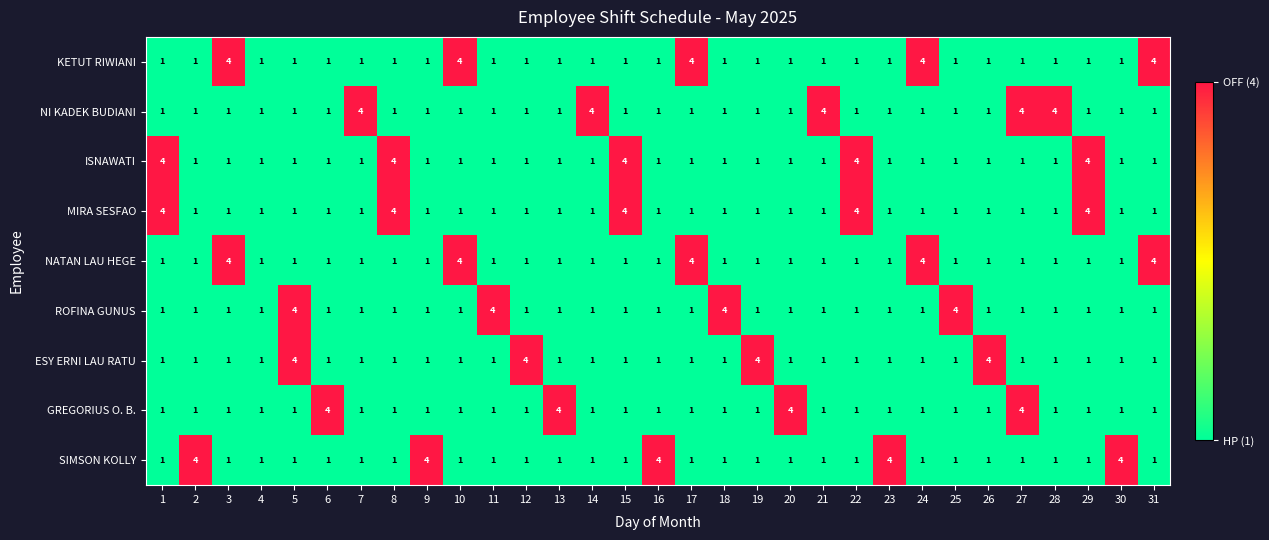

What is the maximum value shown in the chart?

4